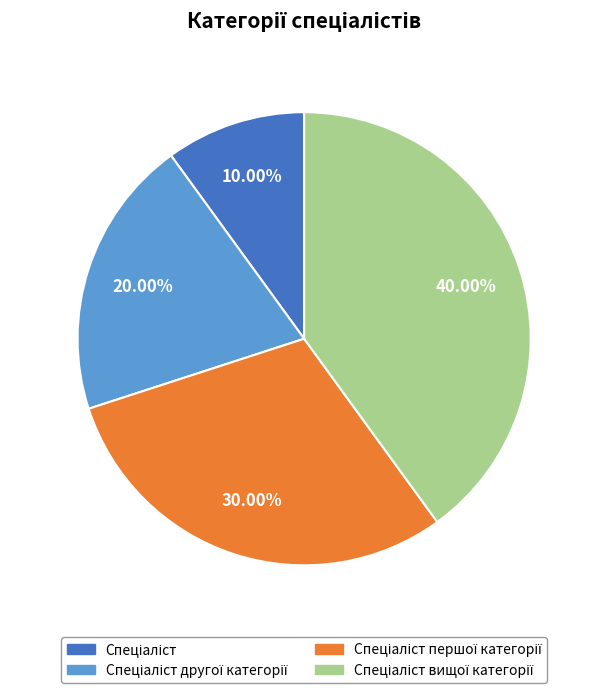

Is there any slice that represents more than half of the pie?

No